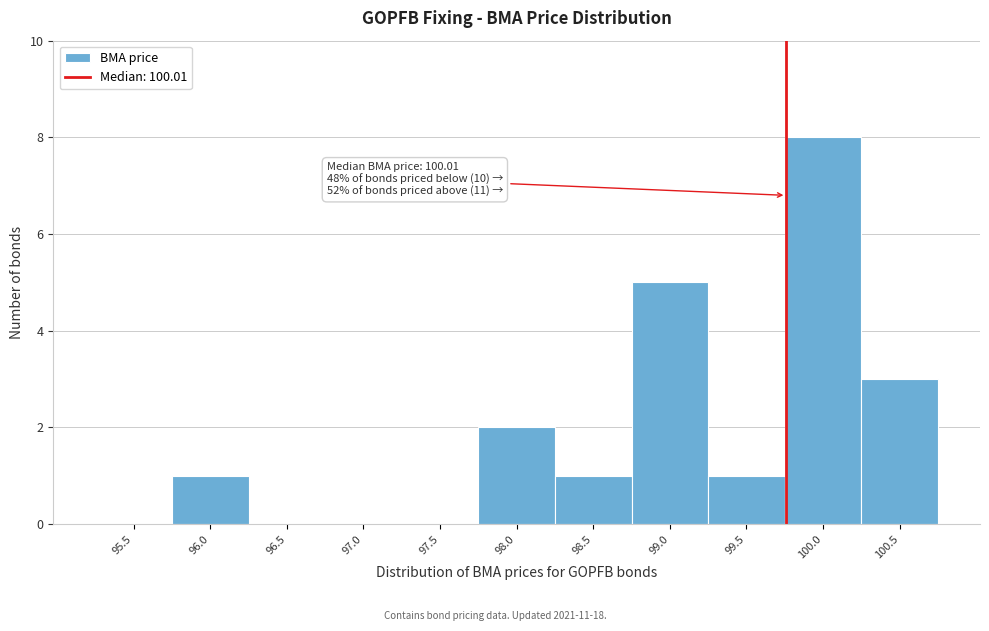

Reading left to right, extract all data points from this chart.

95.5=0	96.0=1	96.5=0	97.0=0	97.5=0	98.0=2	98.5=1	99.0=5	99.5=1	100.0=8	100.5=3